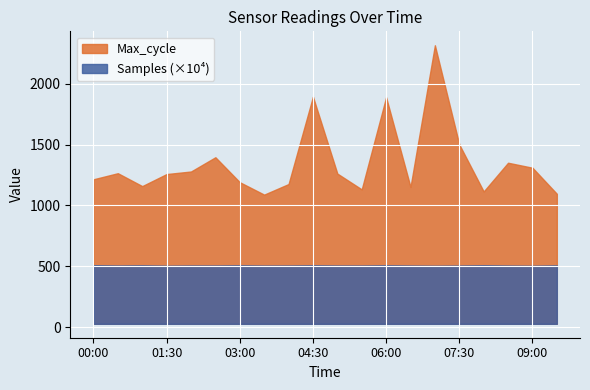

Is it true that Samples equals 7401526 at 02:30?

False